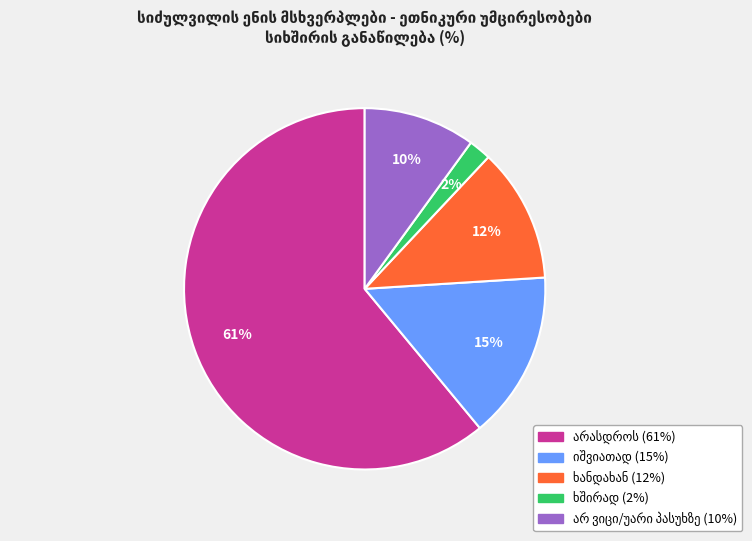

To the nearest percent, what is the difference between the largest and smallest slice percentages?

59%